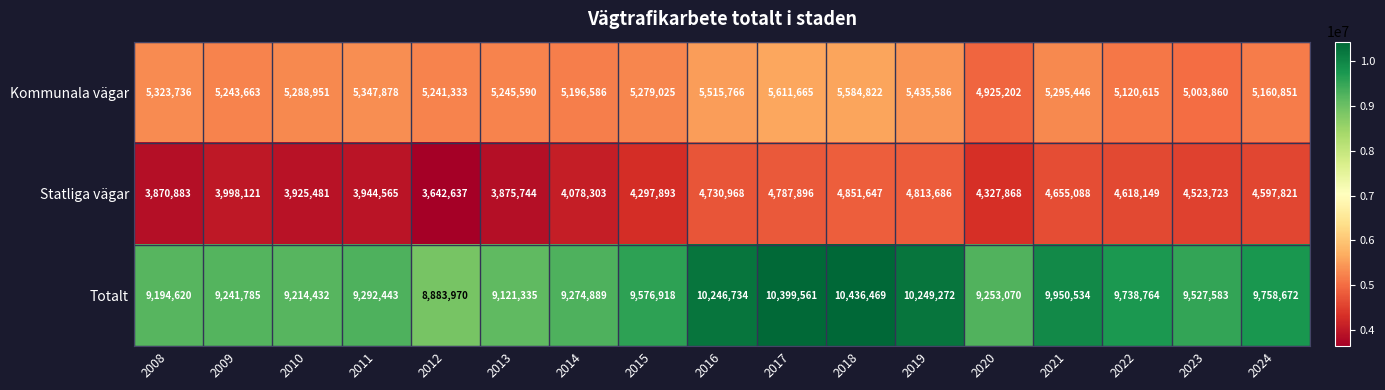

Which series changed the most between 2015 and 2020?

Kommunala vägar